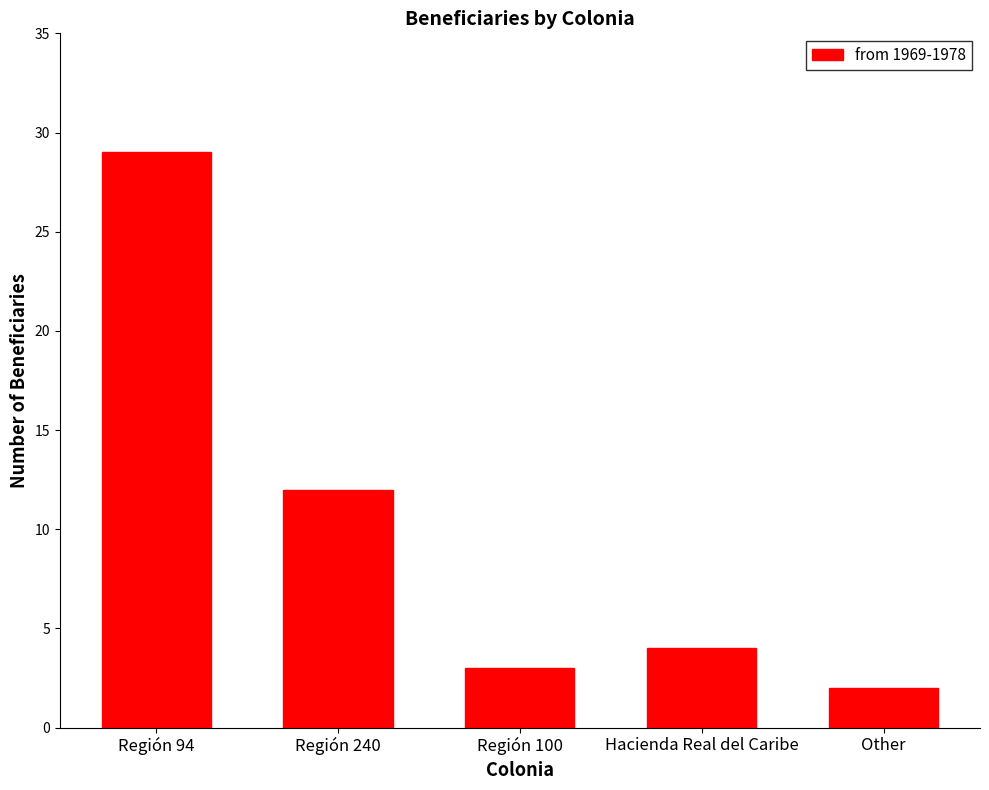

Reading left to right, transcribe all the data shown in this chart.

Región 94=29	Región 240=12	Región 100=3	Hacienda Real del Caribe=4	Other=2